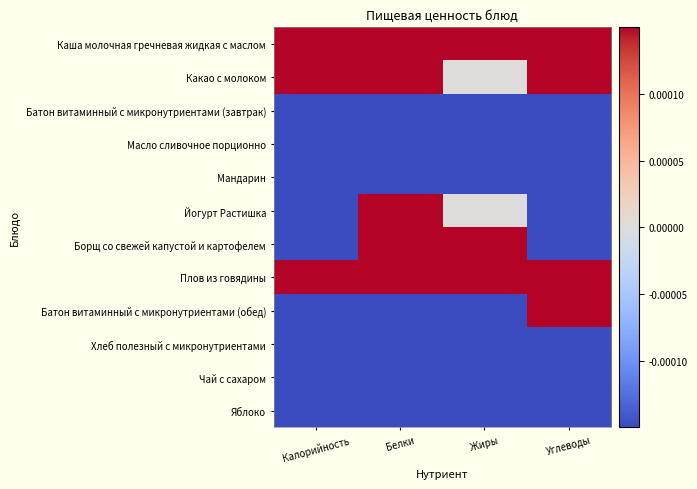

Count the number of categories in the chart.

4